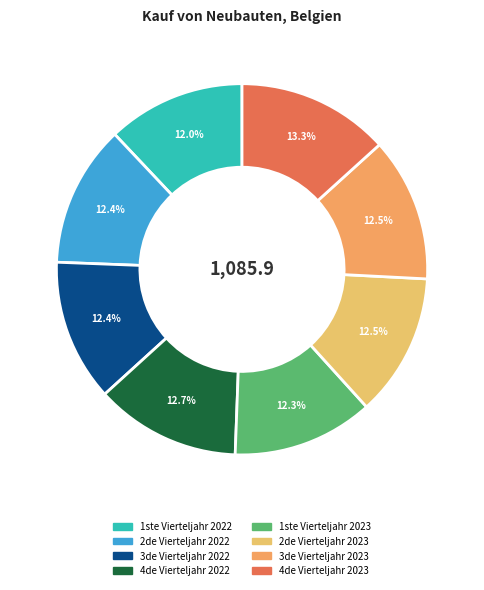

The 1ste Vierteljahr 2023 slice represents 12% of the pie. True or false?

True